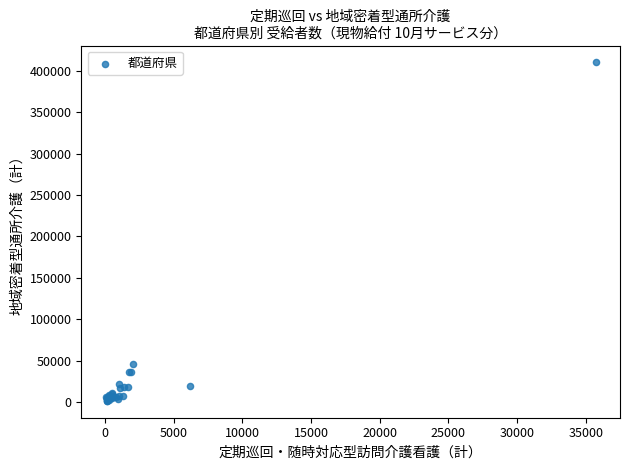

What Y value in the scatter plot is closest to 205722?

46127